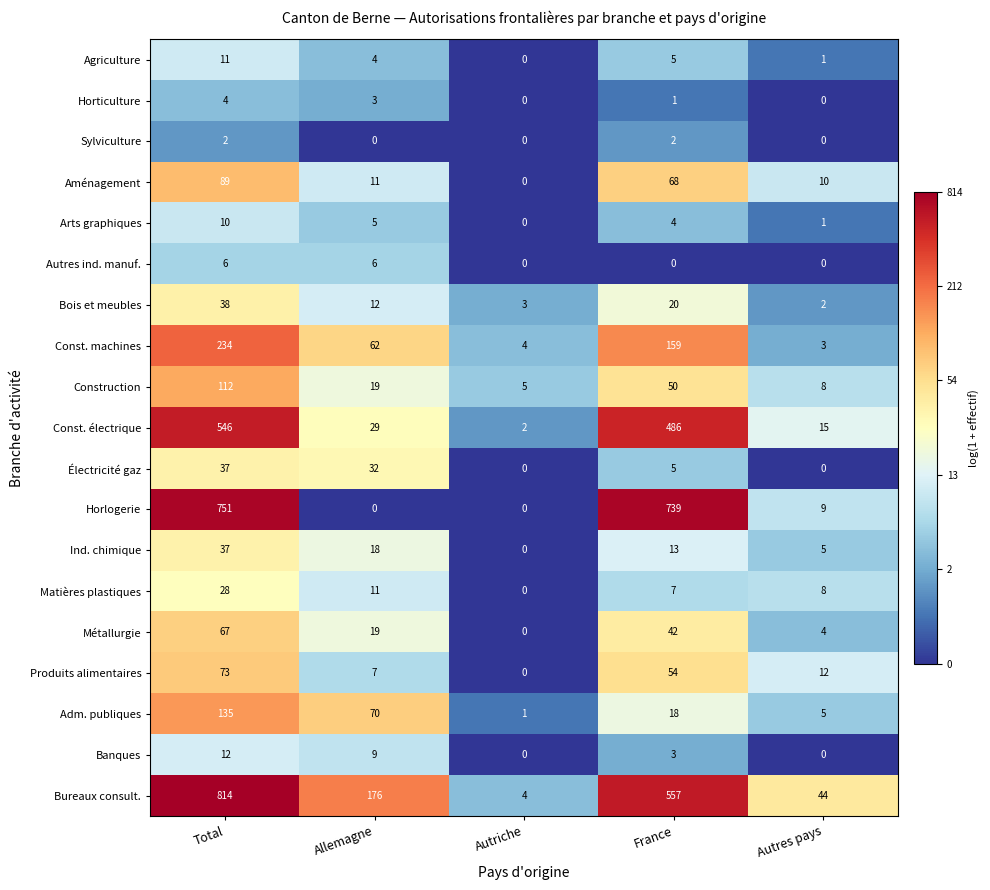

Which series has the largest range (max minus min)?

Bureaux consult.